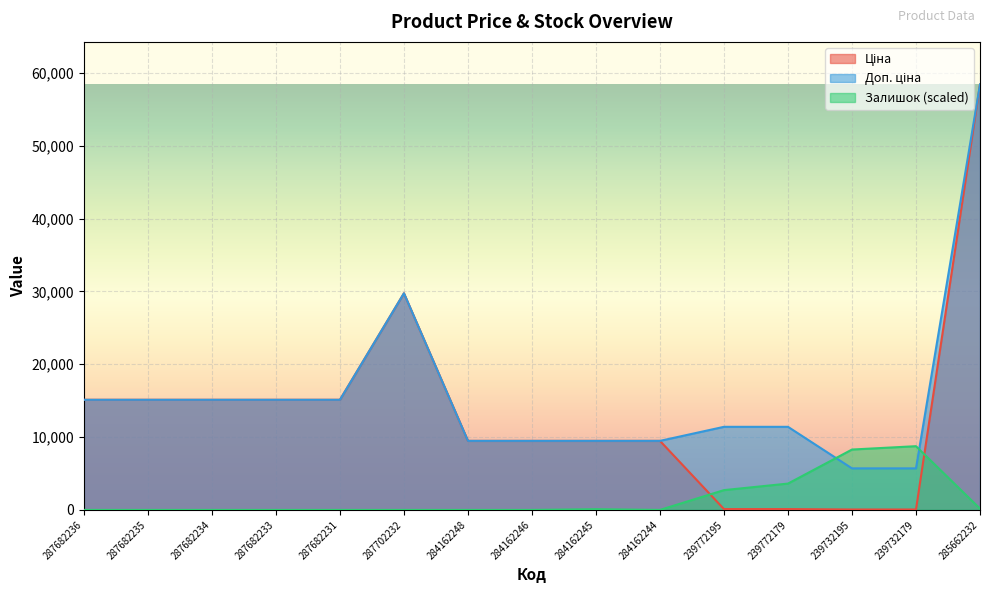

How many values in the Залишок series exceed 0?

6